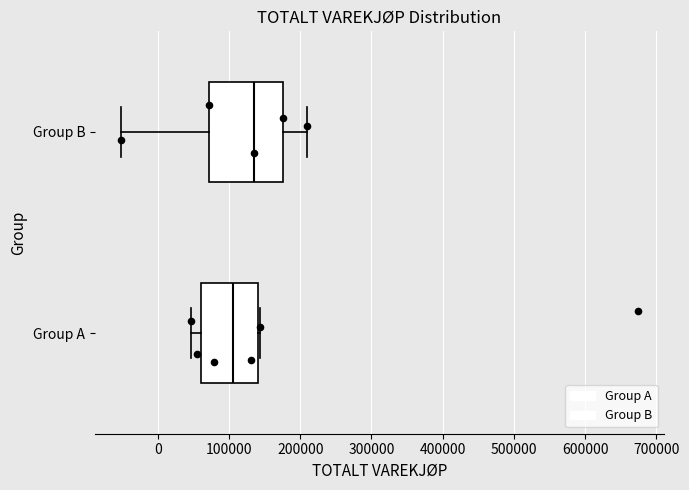

Reading bottom to top, transcribe this box plot: for each box, give where its median line is, the range the box spans, and where its two whiskers end, as read against the x-axis. The values are not printed on the chart, so give them approximately, as read against the axis.

Group A: median 110000, box 60000 to 140000, whiskers 50000 to 140000 (just right of the box's right edge)
Group B: median 130000, box 70000 to 180000, whiskers -50000 to 210000